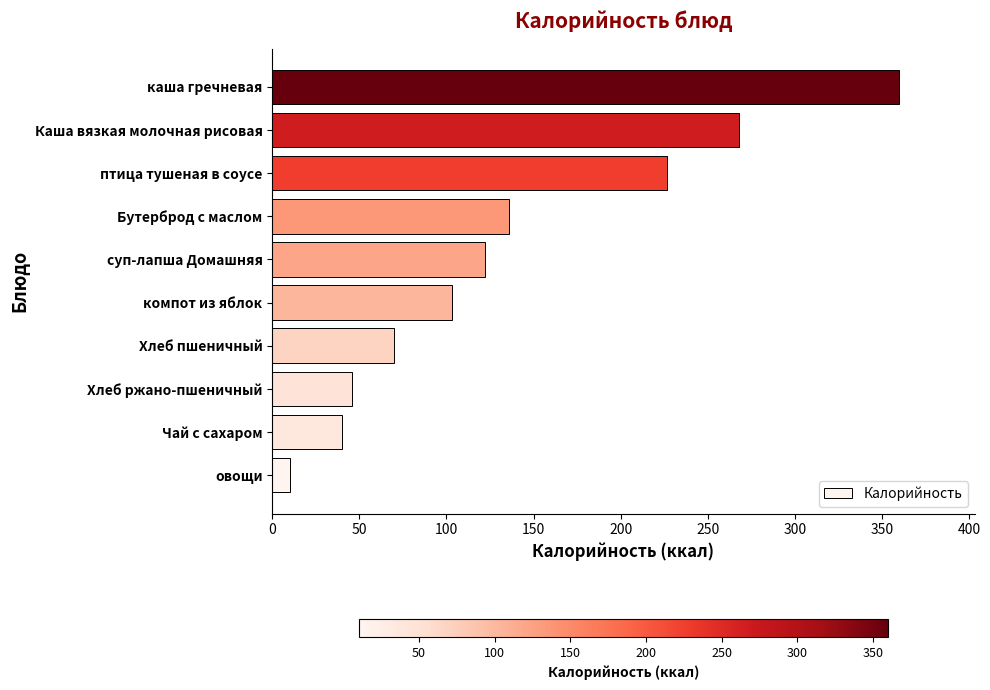

Which has a higher value, Хлеб ржано-пшеничный or Каша вязкая молочная рисовая?

Каша вязкая молочная рисовая